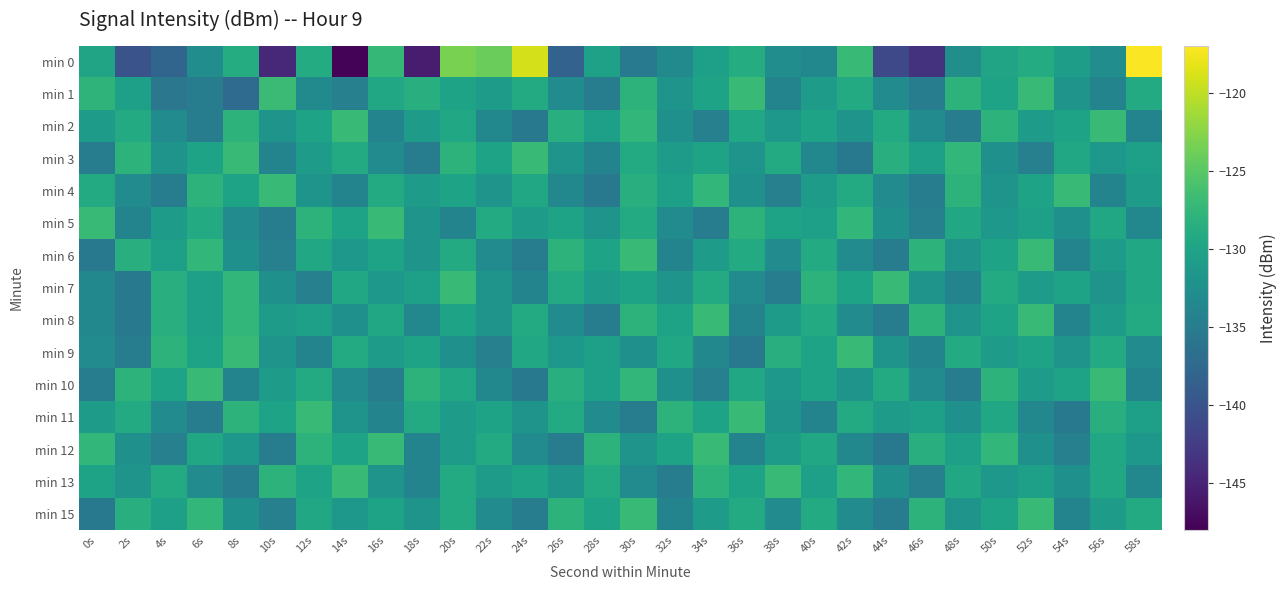

What is the total value across all series at 50s?

-1950.4